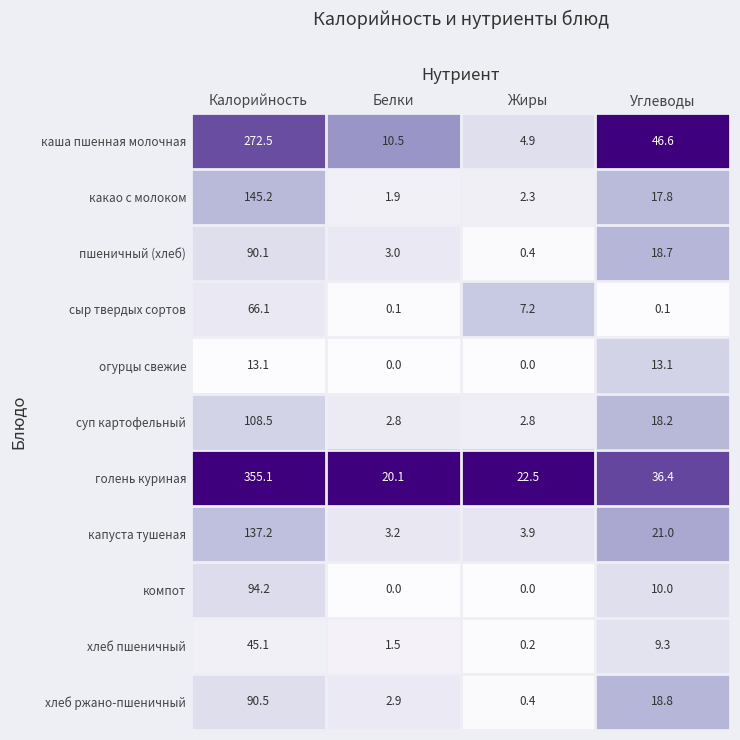

What is the average value of the какао с молоком series?

41.8